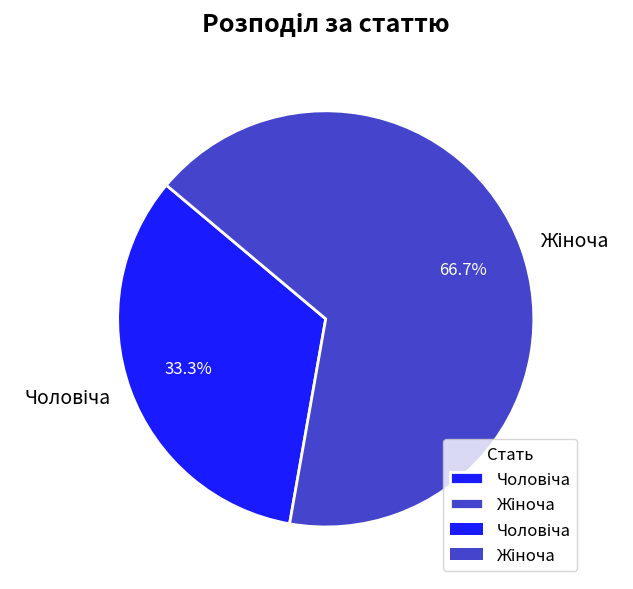

To the nearest percent, what is the average slice percentage?

50%